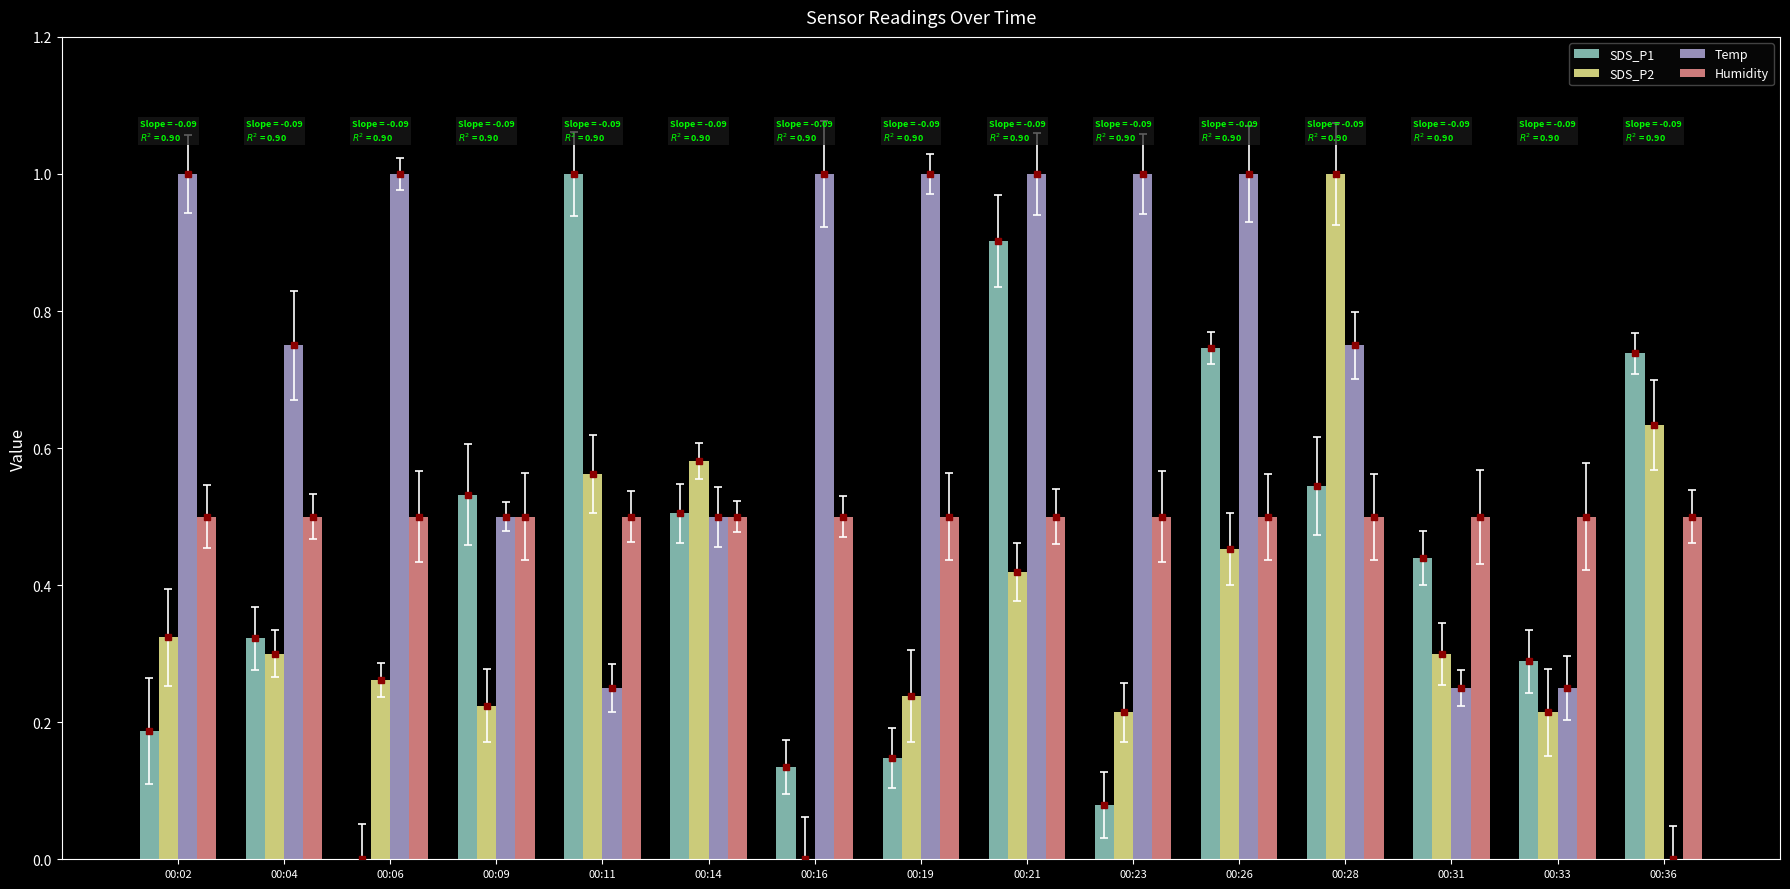

Rank the series by their maximum value, from highest to lowest.

SDS_P1, SDS_P2, Temp, Humidity